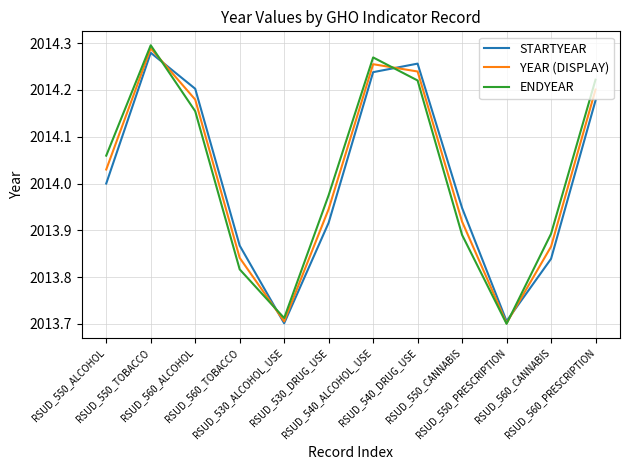

True or false: ENDYEAR has more than 1 interior local peaks.

True